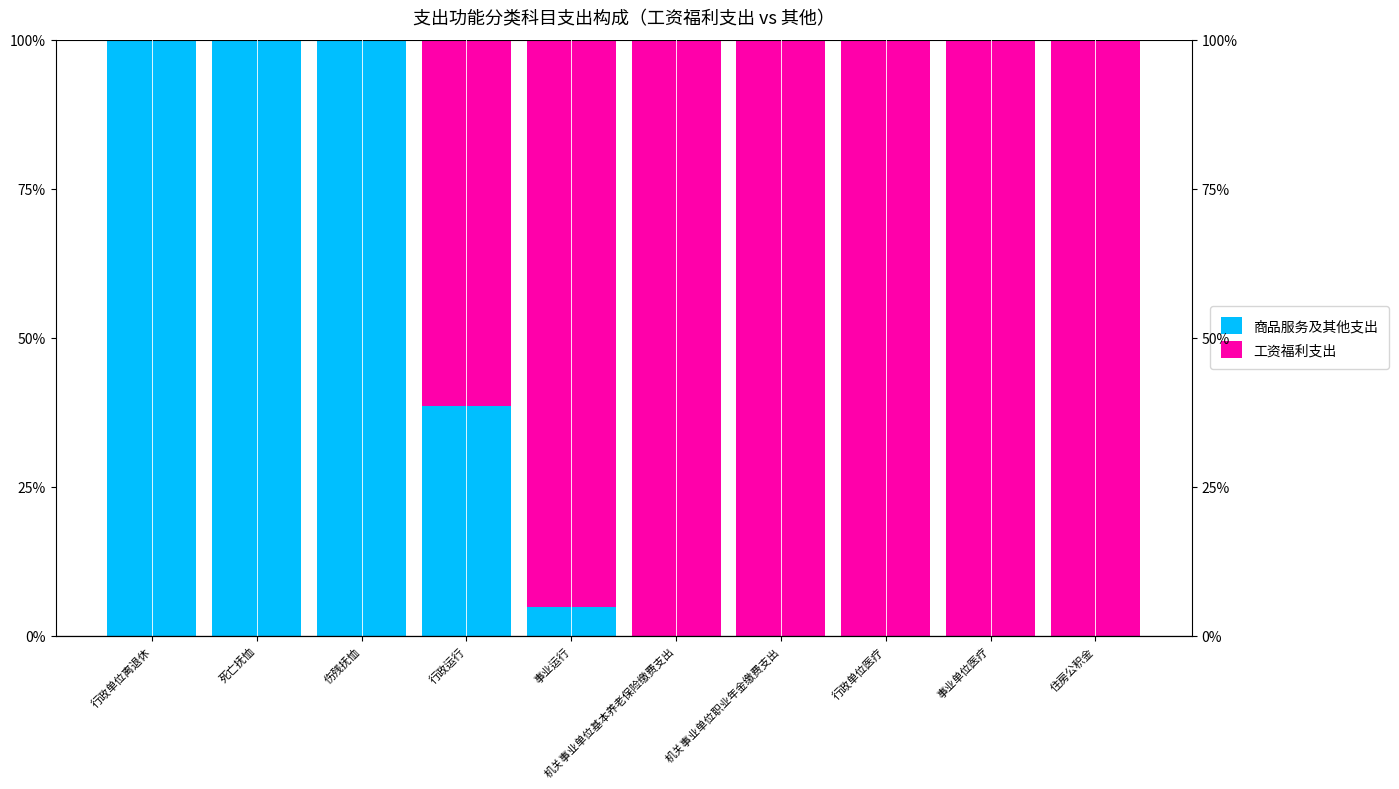

The value of 工资福利支出 at 住房公积金 is 146.1. True or false?

False